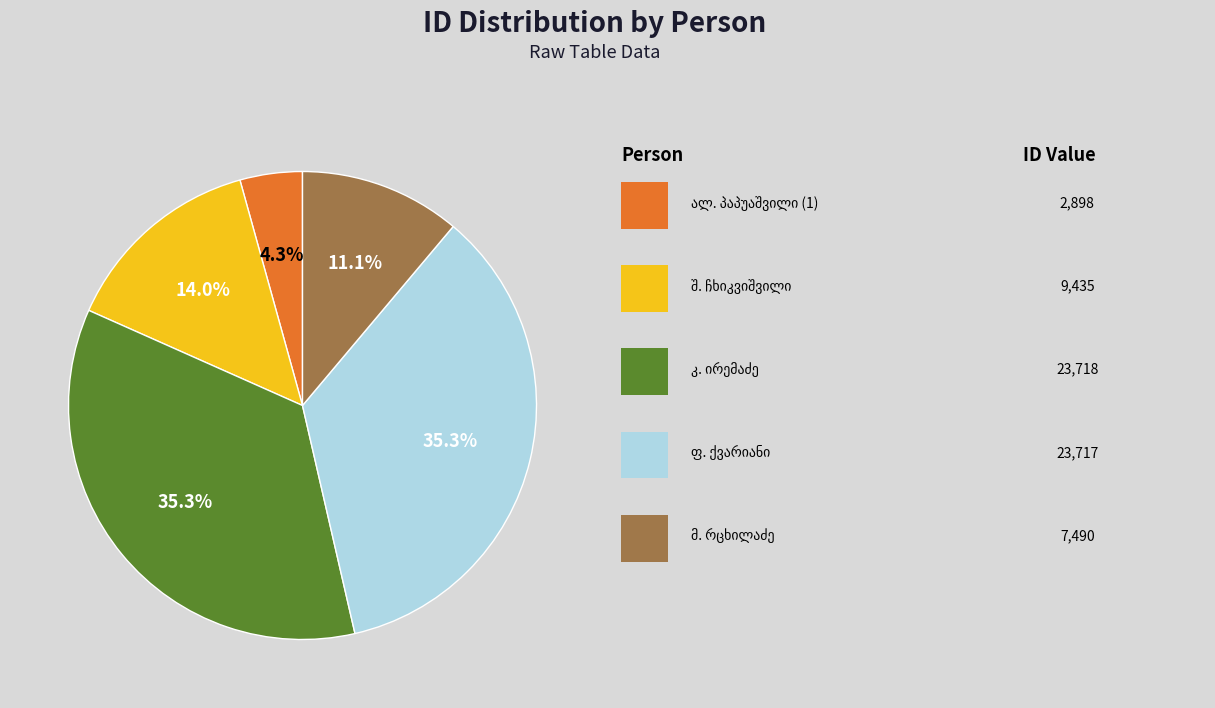

Is there any slice that represents more than half of the pie?

No